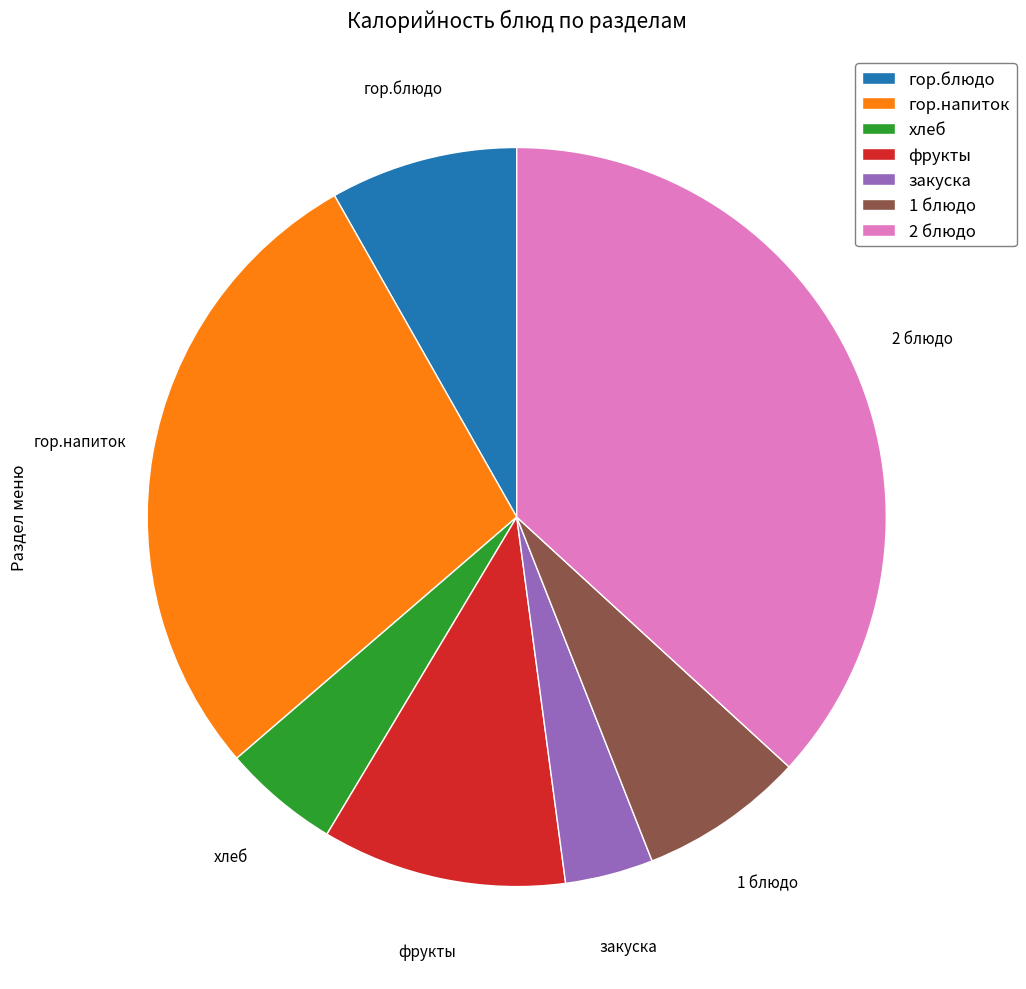

True or false: фрукты accounts for 11% of the total.

True